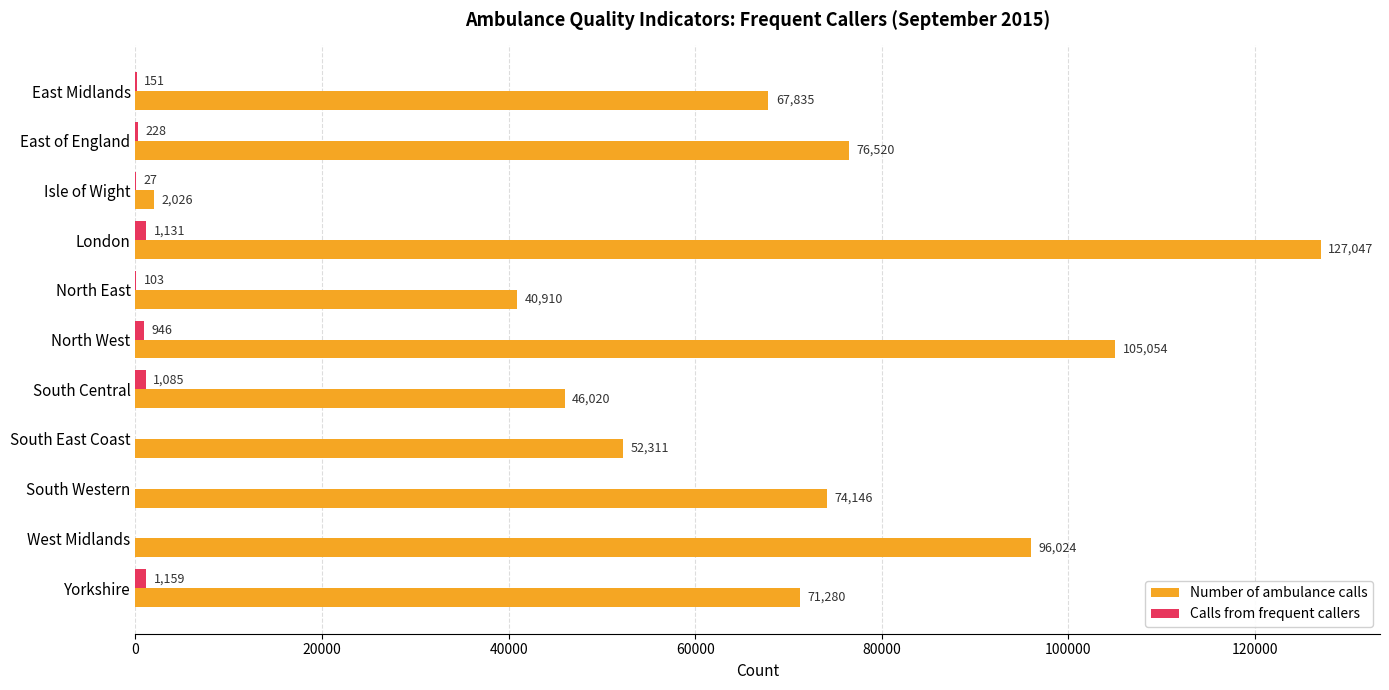

True or false: Number of ambulance calls has a value of 40910 at North East.

True